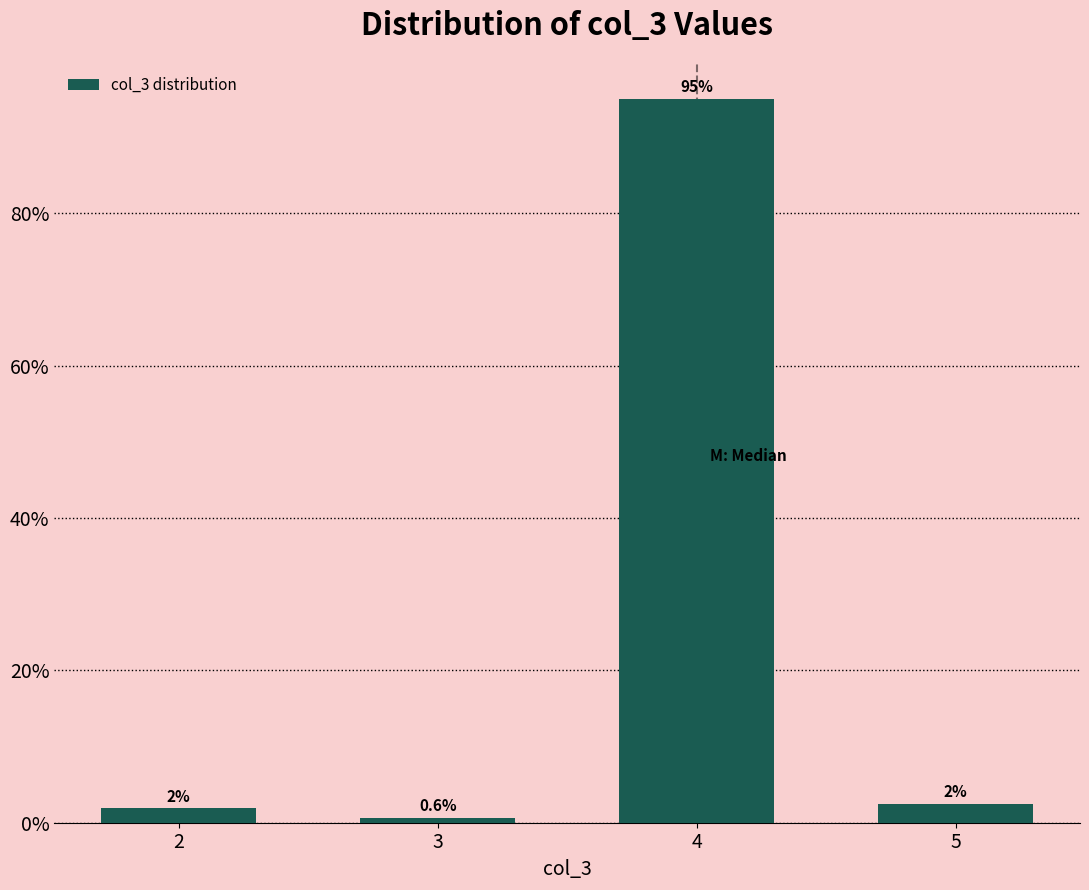

The chart shows a value of 2.5 at 5. True or false?

True